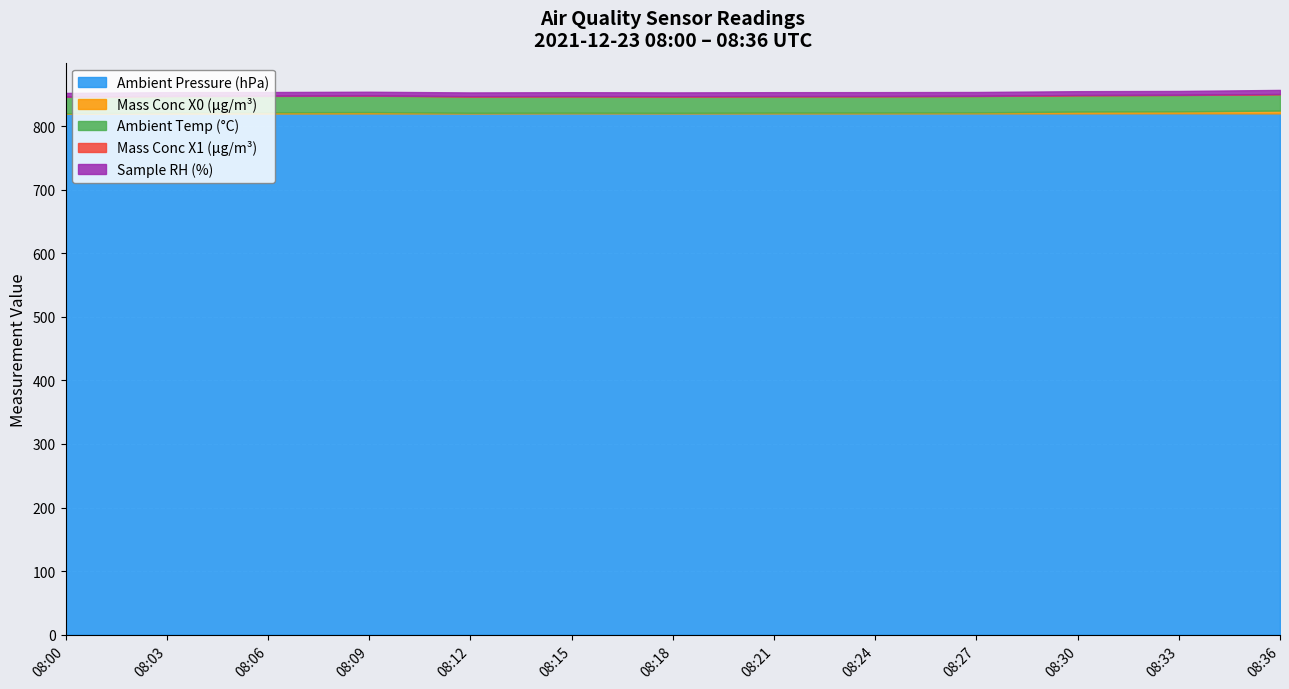

Between 08:03 and 08:33, which series saw the biggest shift?

Mass Conc X0 (μg/m³)